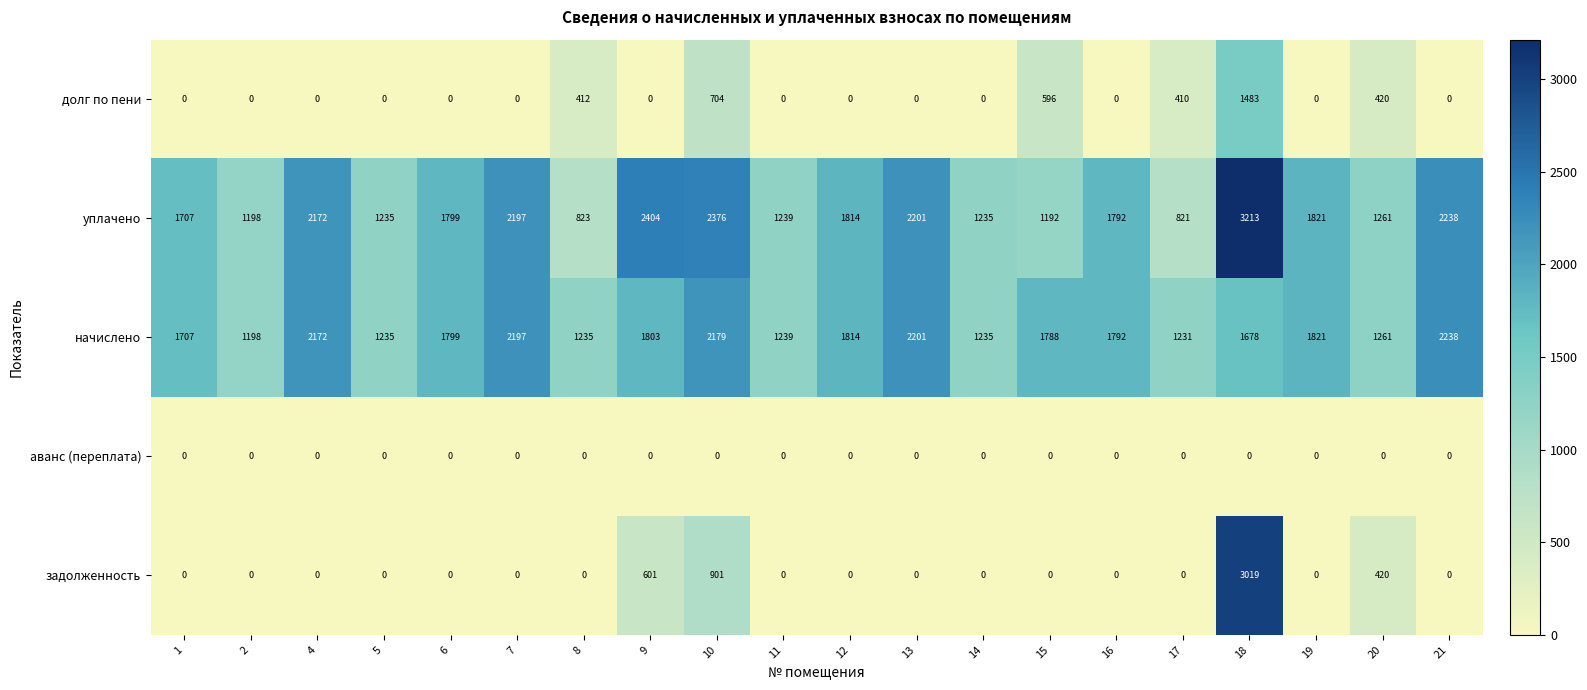

How many series are shown in this chart?

5